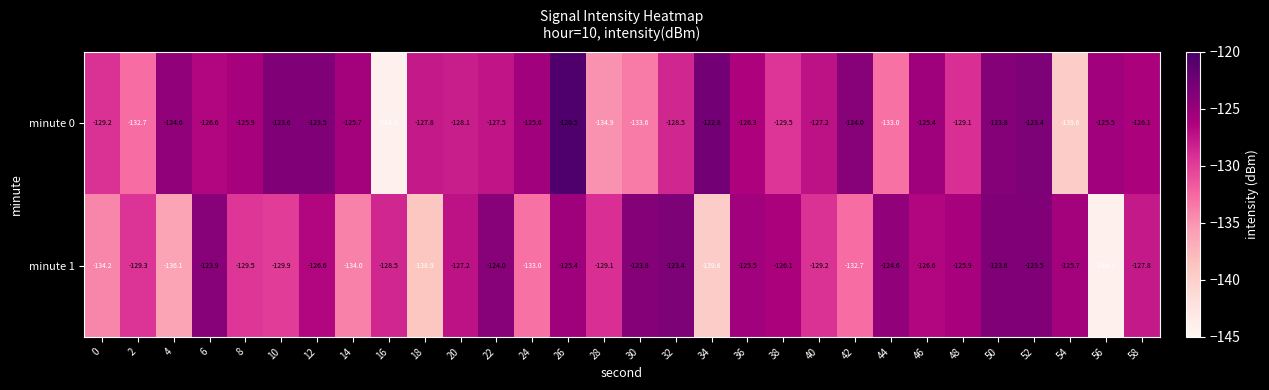

Which series has the largest range (max minus min)?

minute 0